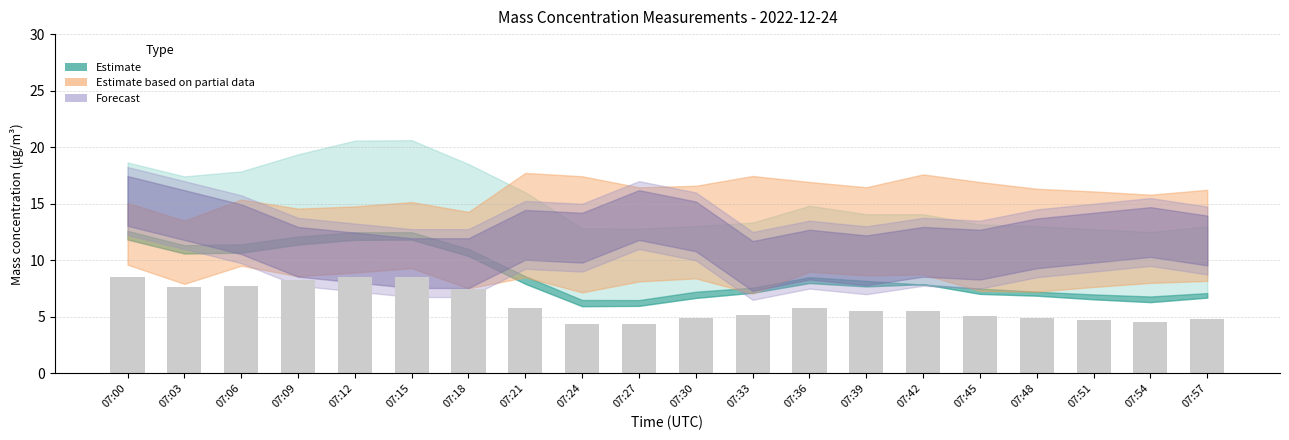

The chart shows a value of 2.4 at 07:03. True or false?

False